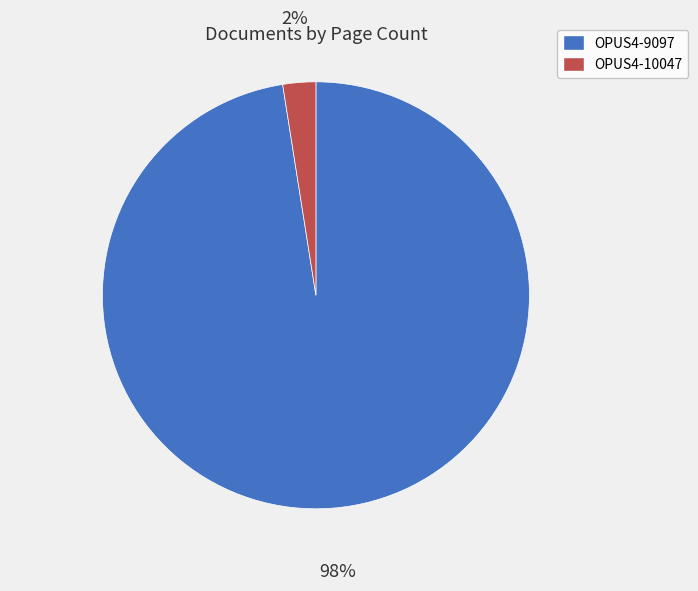

Combined, do OPUS4-10047 and OPUS4-9097 account for over 50%?

Yes